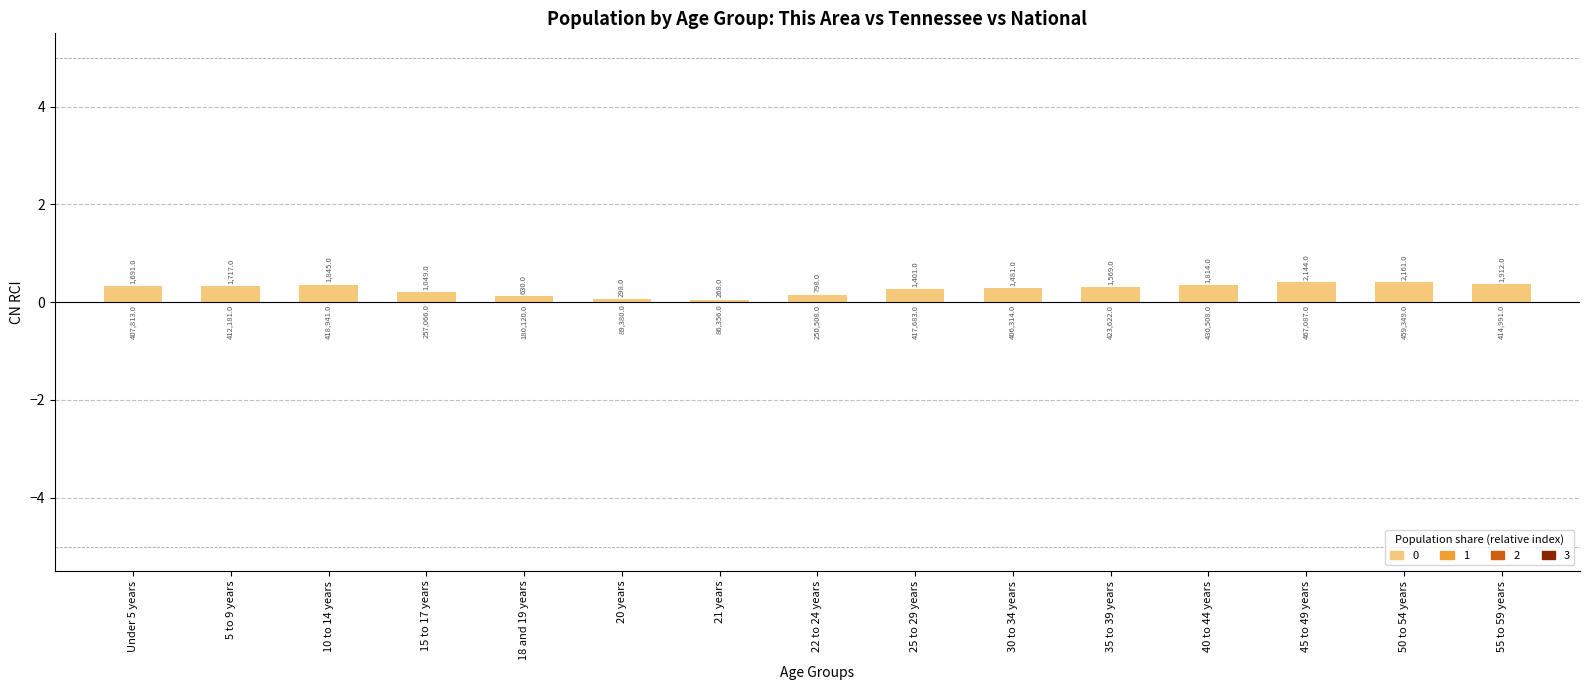

How many bars are there in total?

15